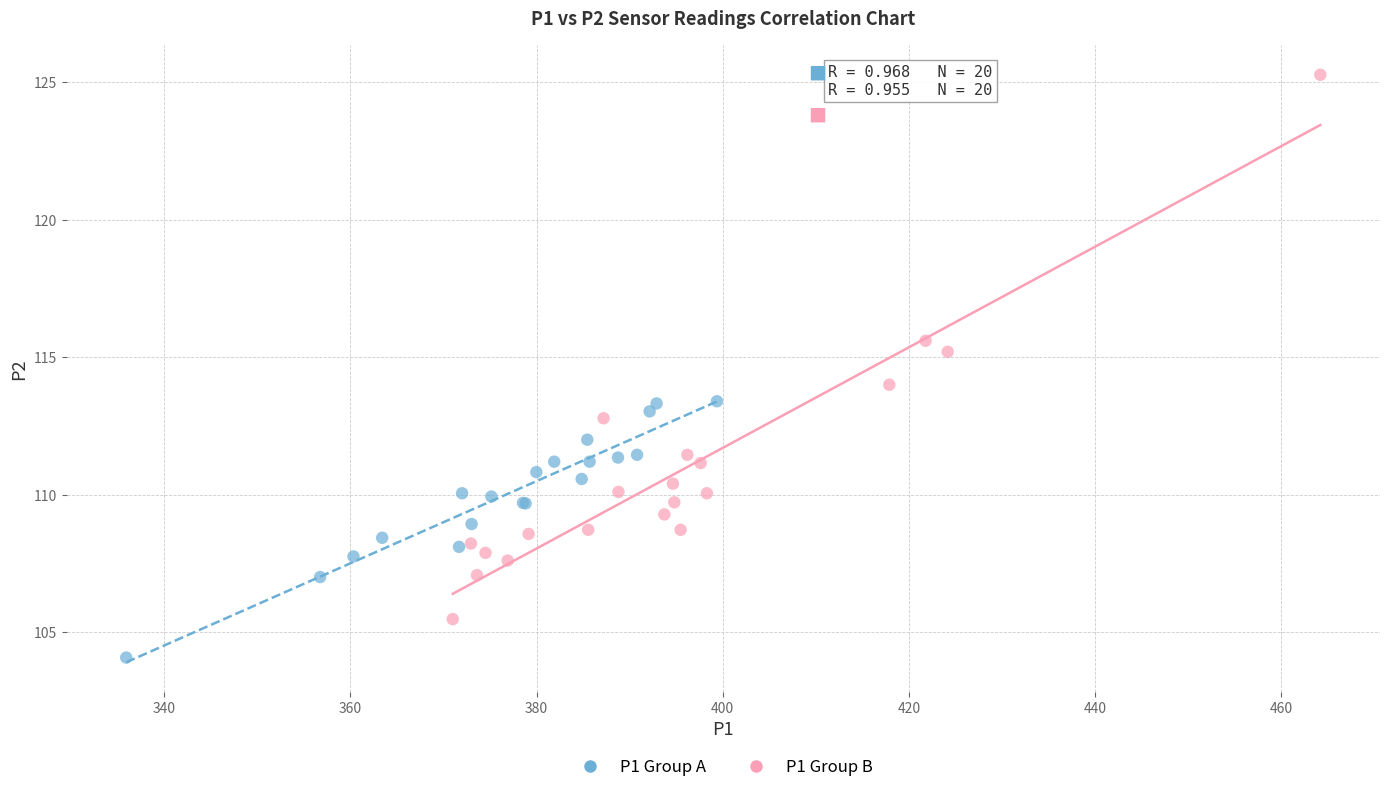

Which series reaches the minimum Y coordinate?

P1 Group A